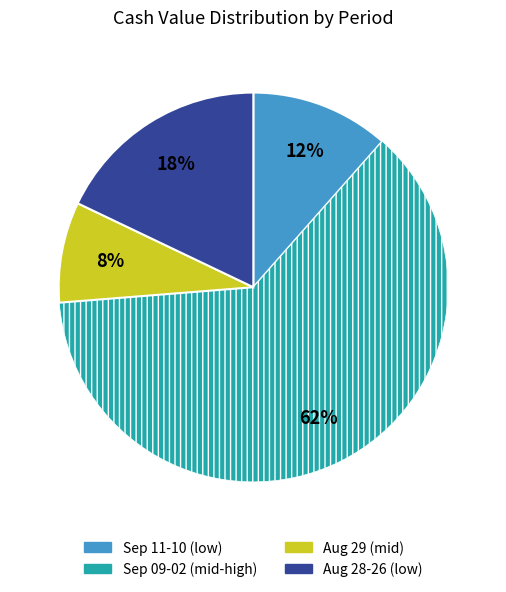

Is there a majority slice in this chart?

Yes